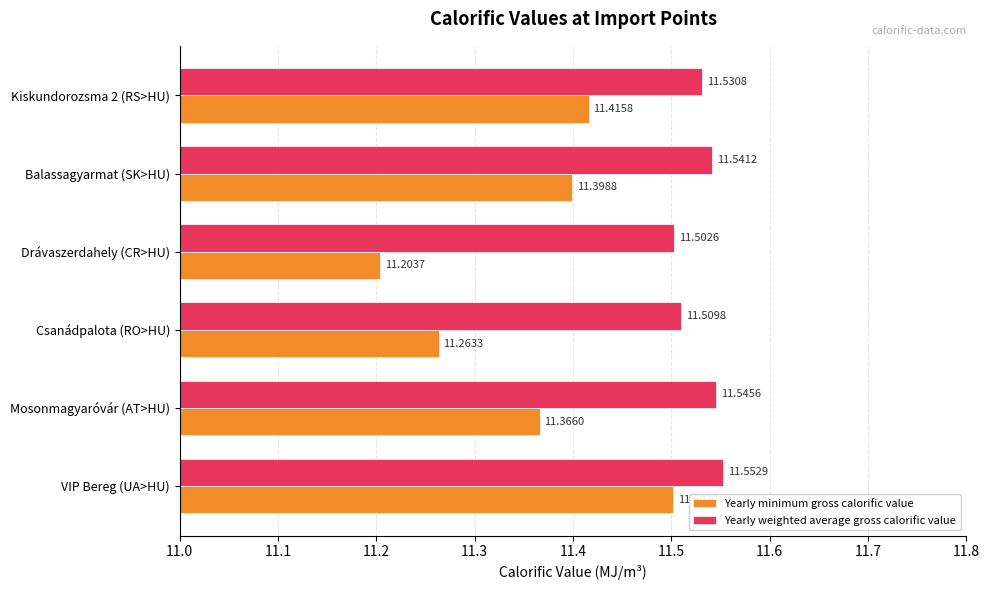

Count the Yearly weighted average gross calorific value values in the range 11 to 12.

6